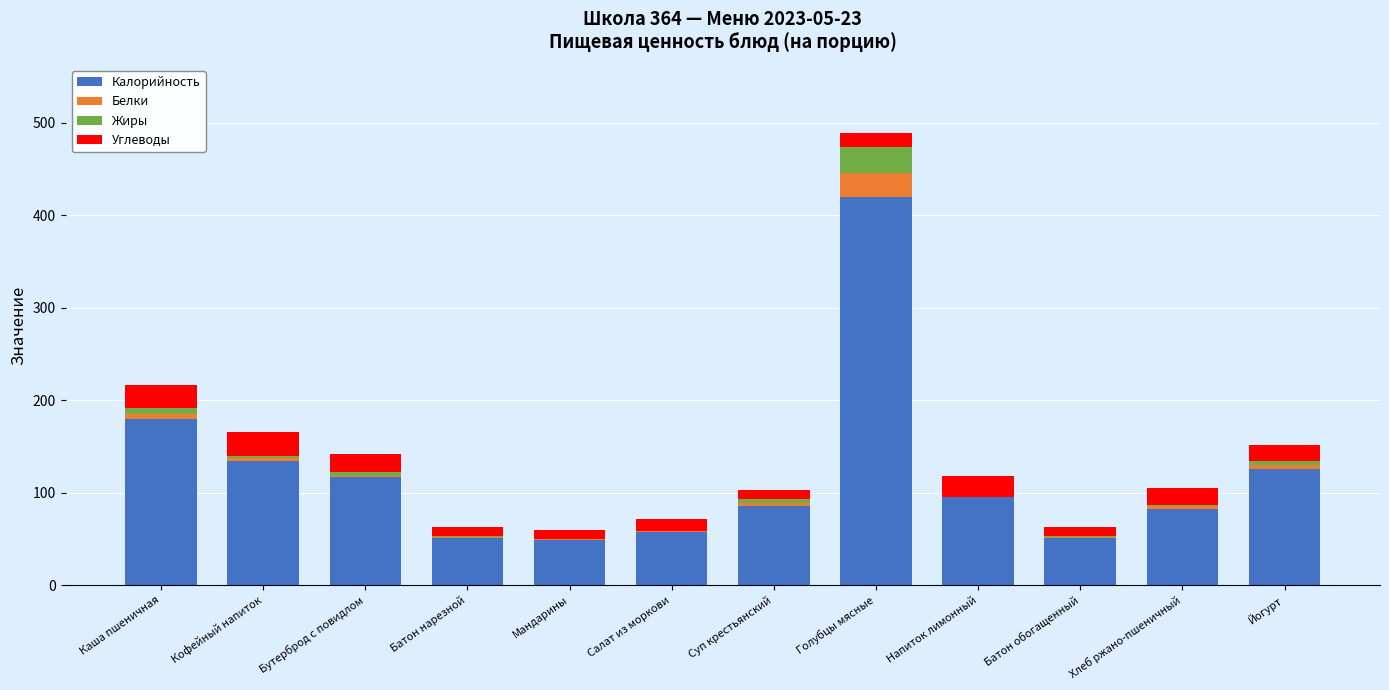

What are all the series names shown in the legend?

Калорийность, Белки, Жиры, Углеводы